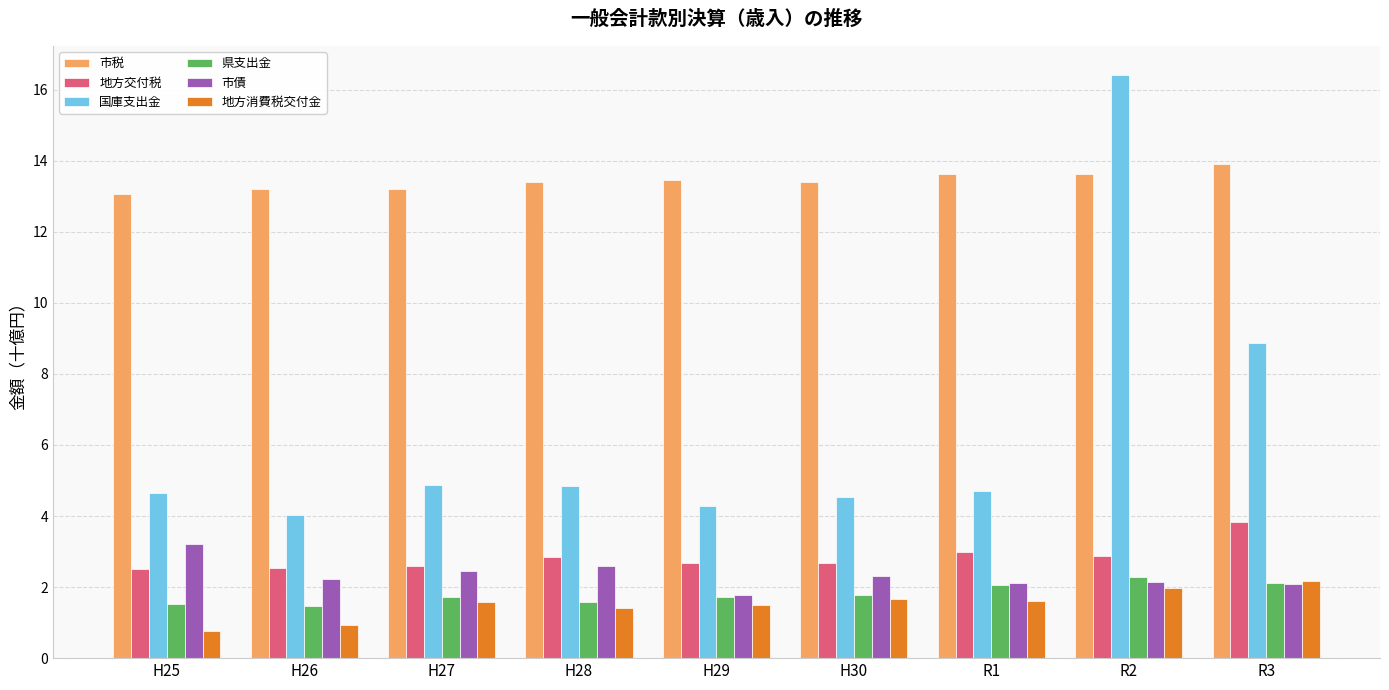

Which series has the largest total across all categories?

市税